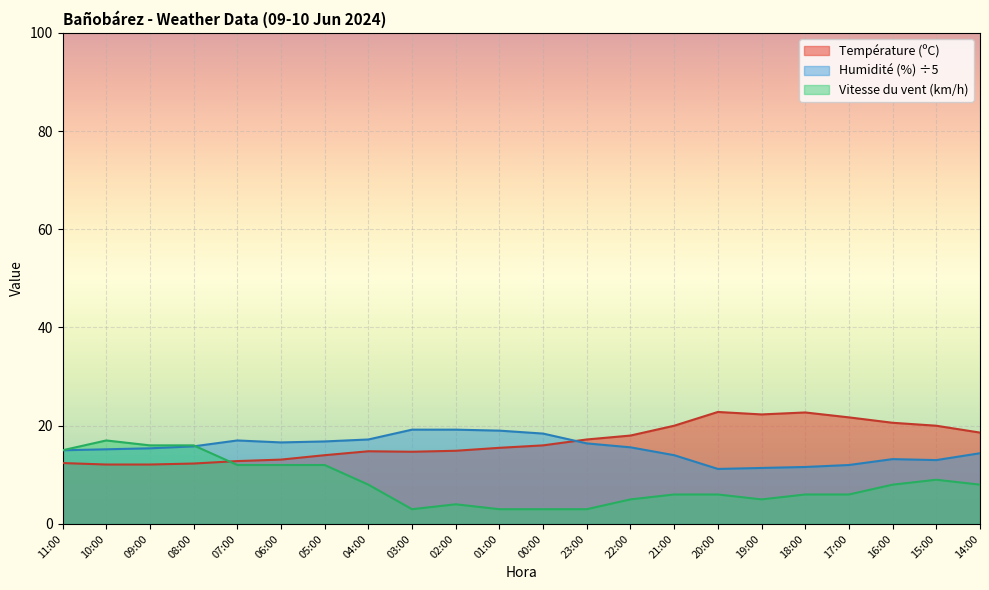

Is it true that Humidité (%) equals 18.4 at 00:00?

True